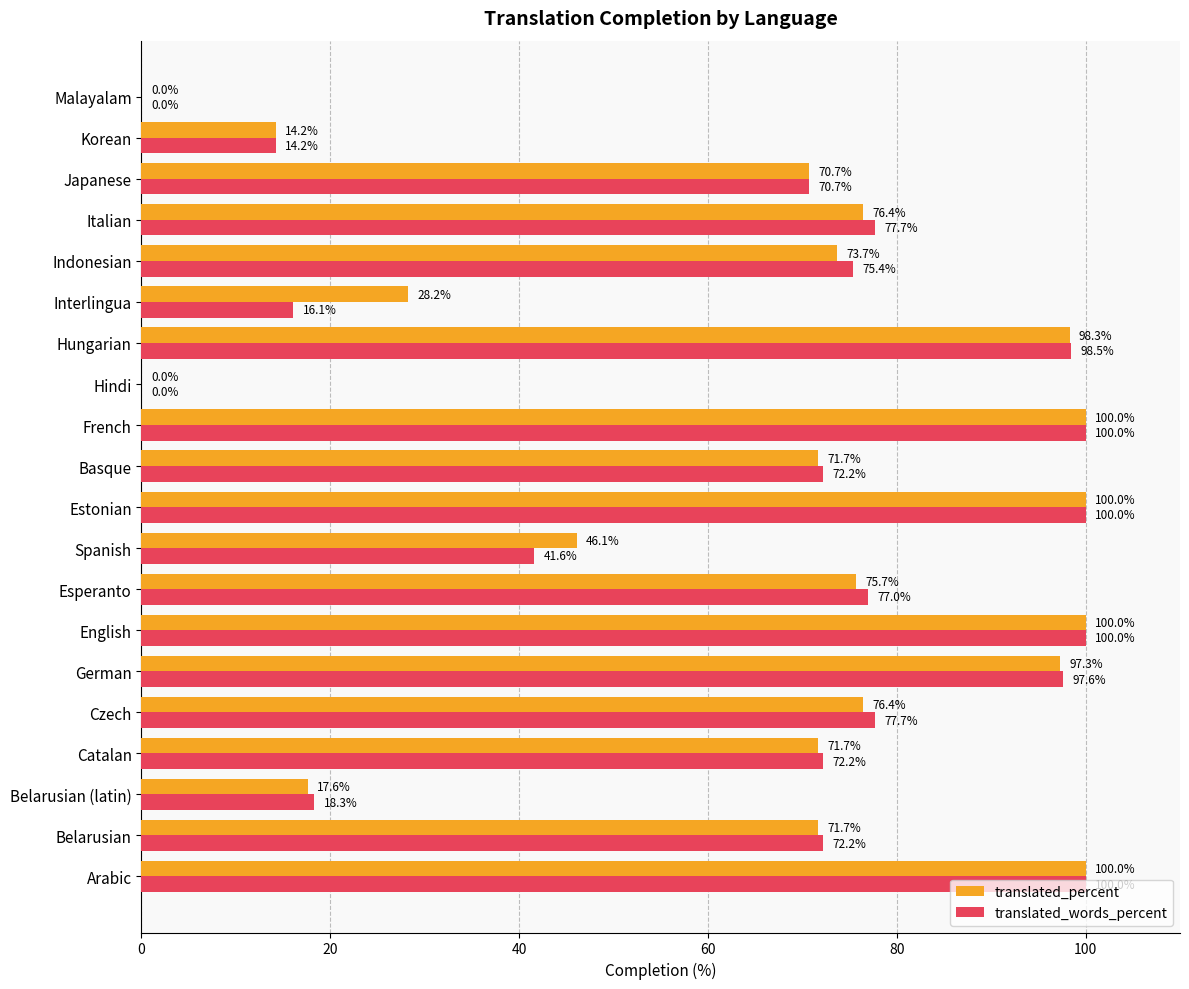

What is the maximum value shown in the chart?

100.0